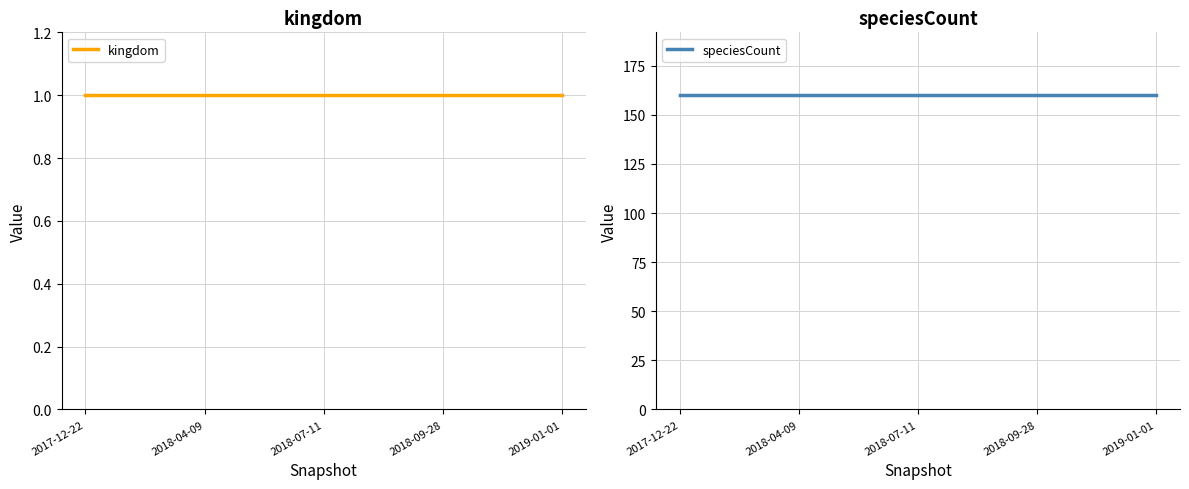

The value of speciesCount at 2017-12-22 is 218. True or false?

False